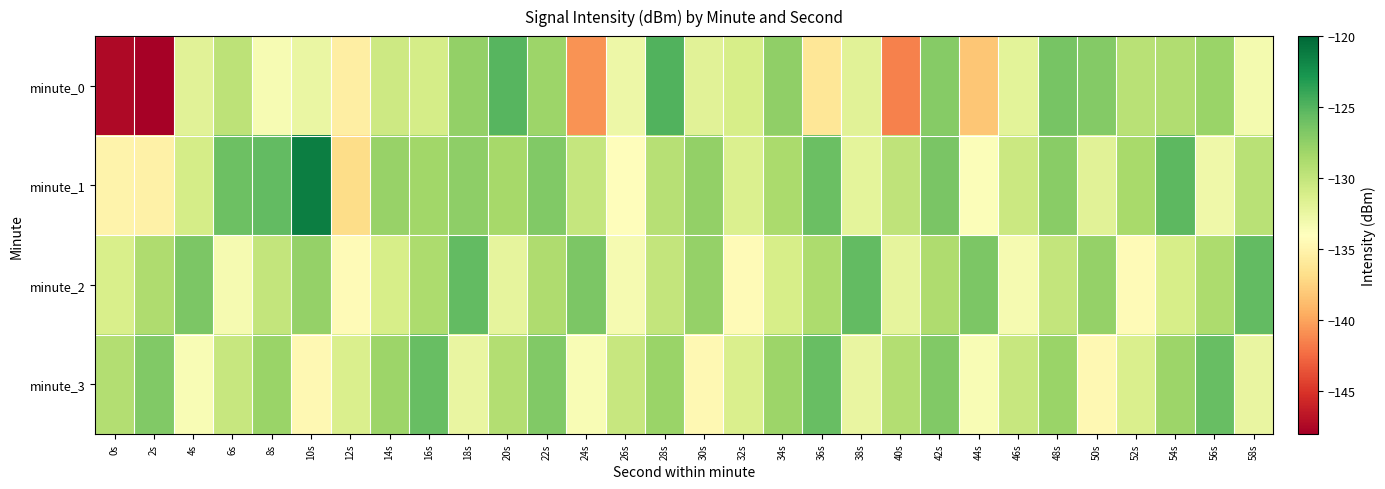

Count the number of data series in this chart.

4